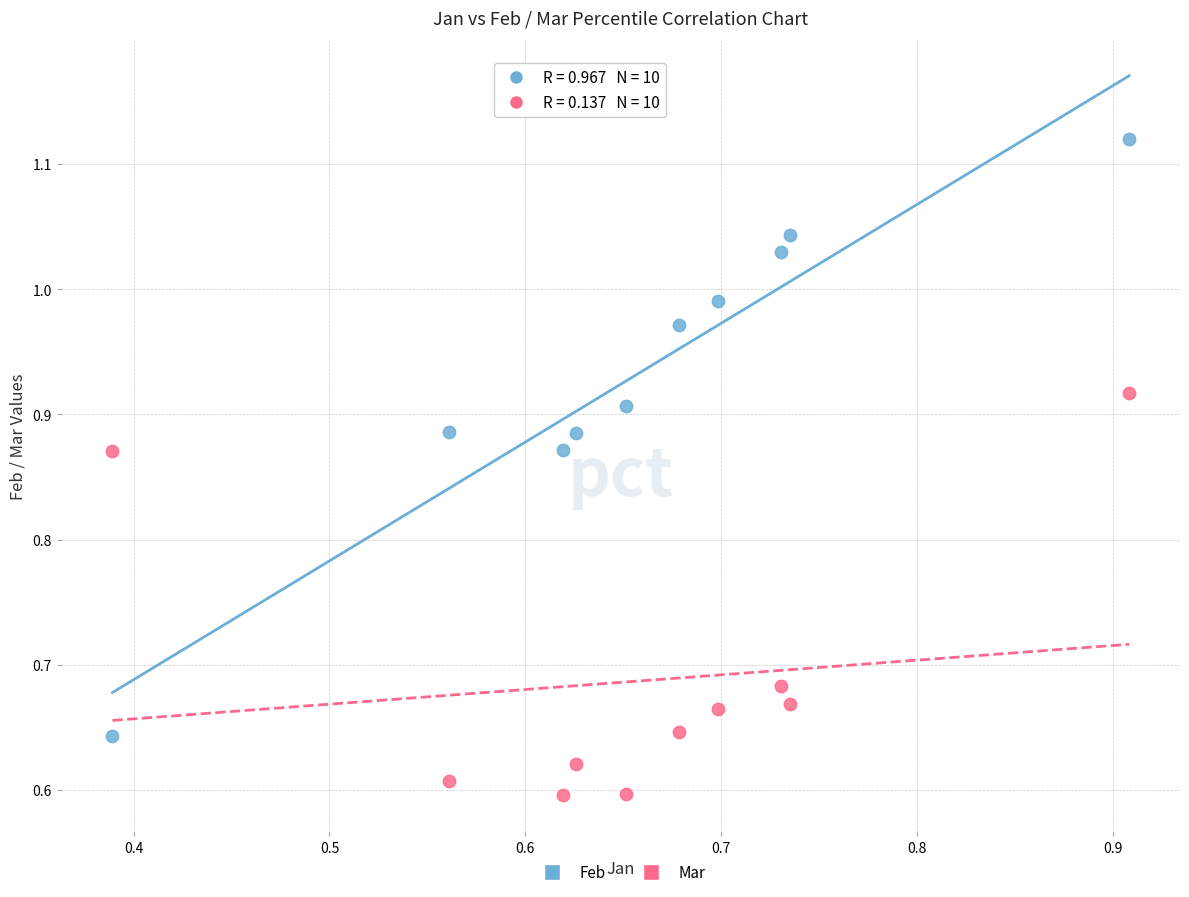

Which series has the largest Y range (max minus min)?

Feb